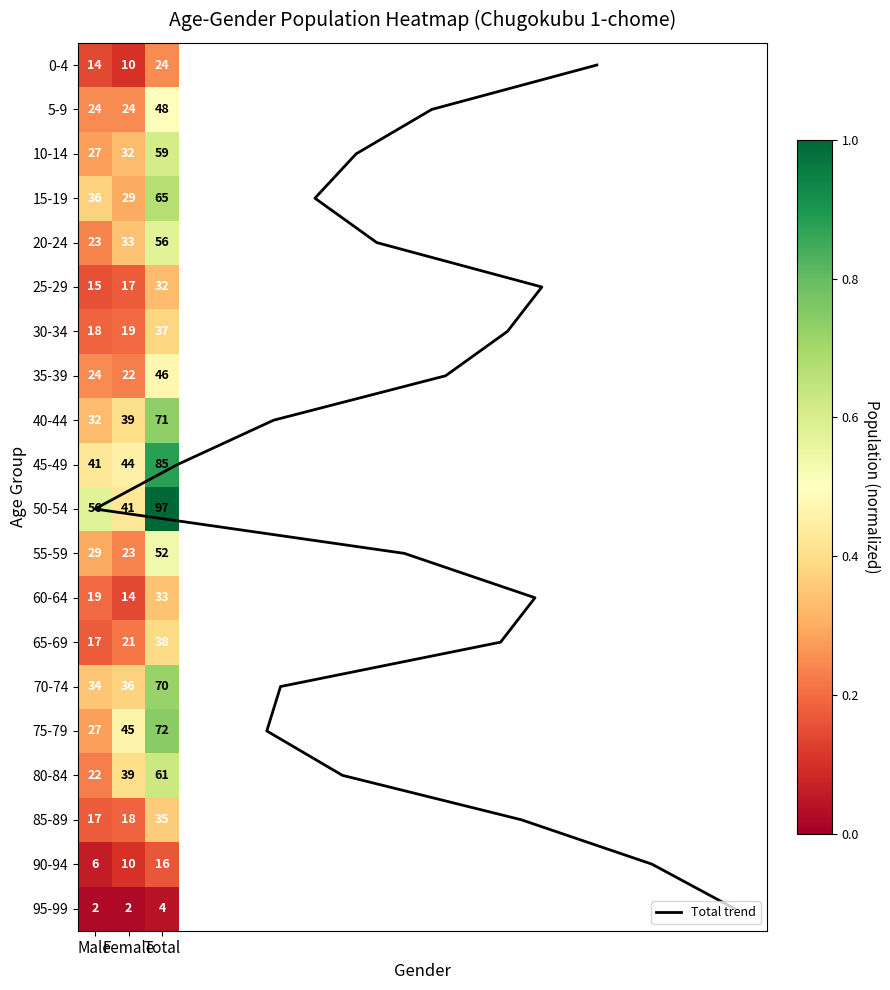

Between Total and Male, which is larger?

Total